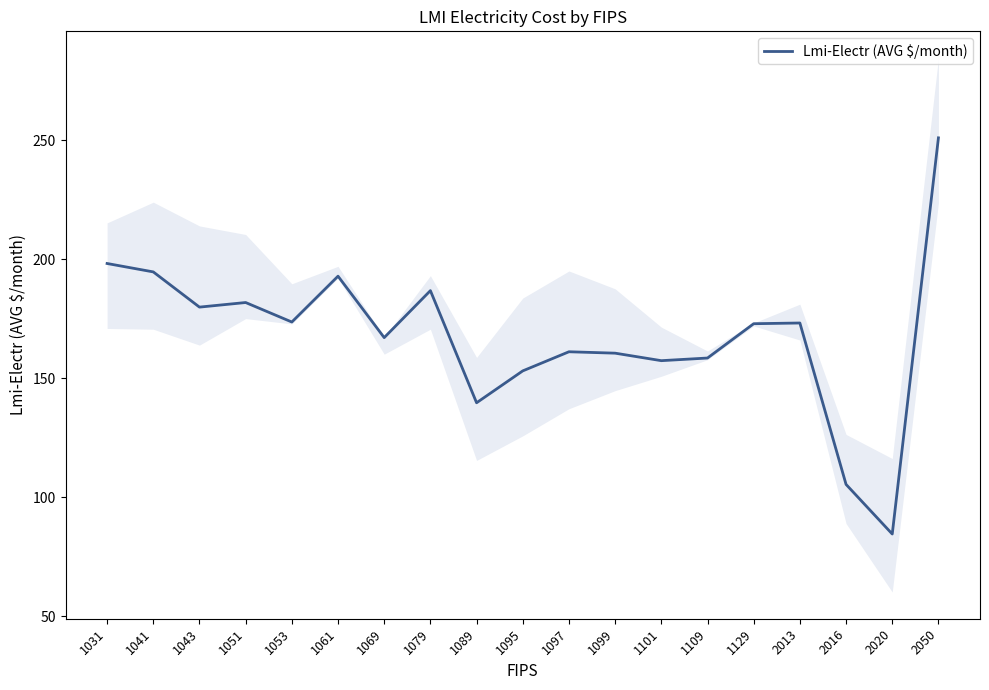

Between 1089 and 1031, which is larger?

1031